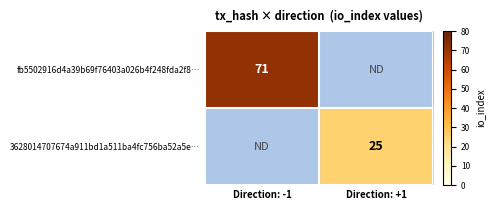

The 3628014707674a911bd1a511ba4fc756ba52a5e… series shows 25 at Direction: +1. True or false?

True